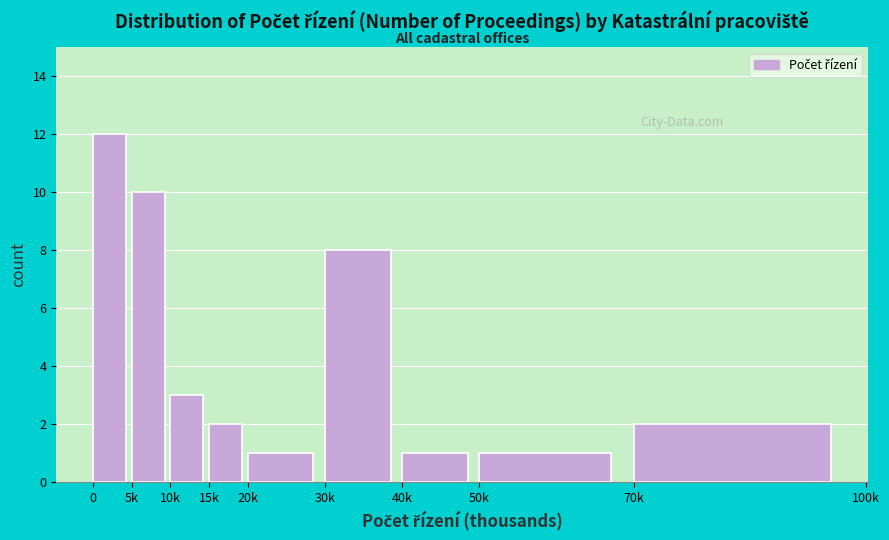

Reading right to left, extract all data points from this chart.

2	1	1	8	1	2	3	10	12